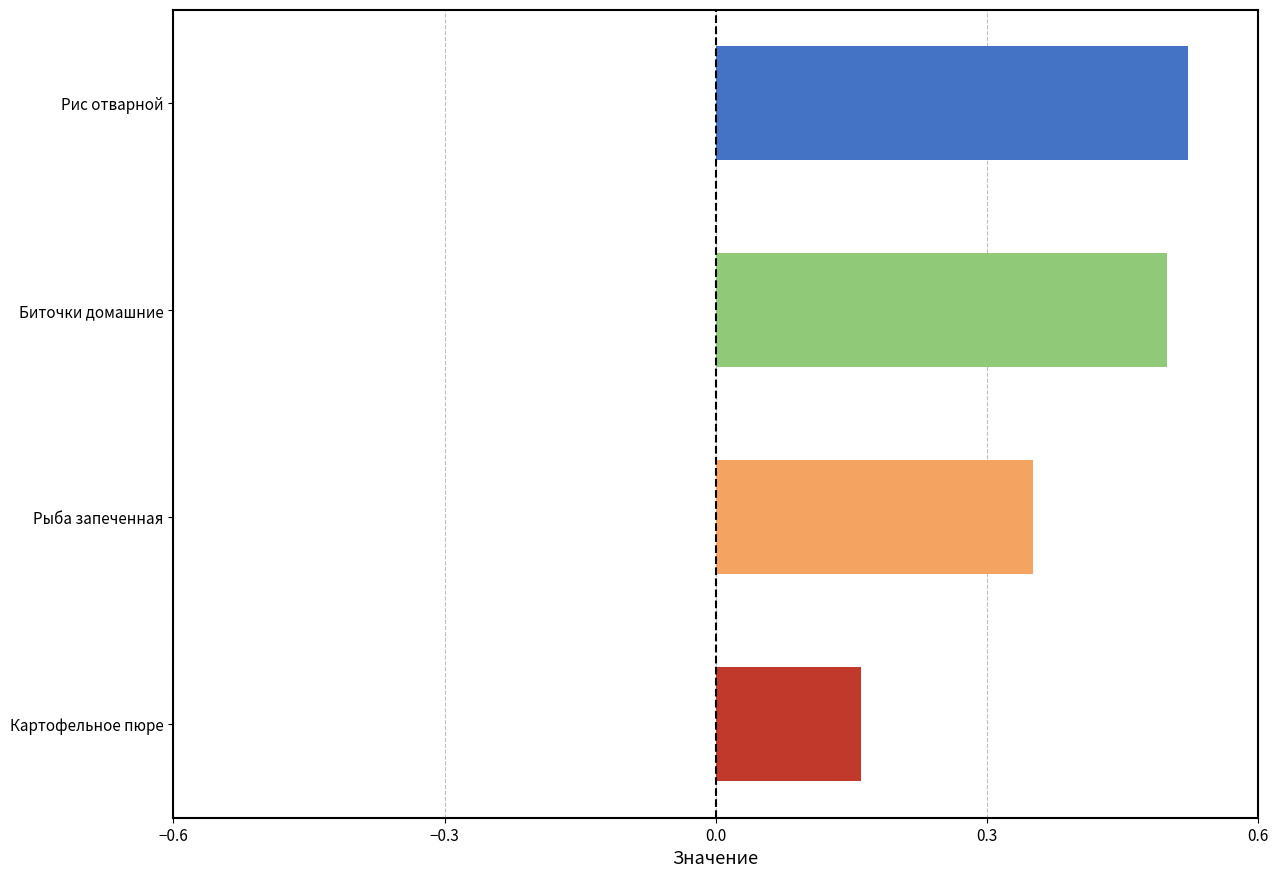

Is it true that the value at Биточки домашние is 0.5?

True